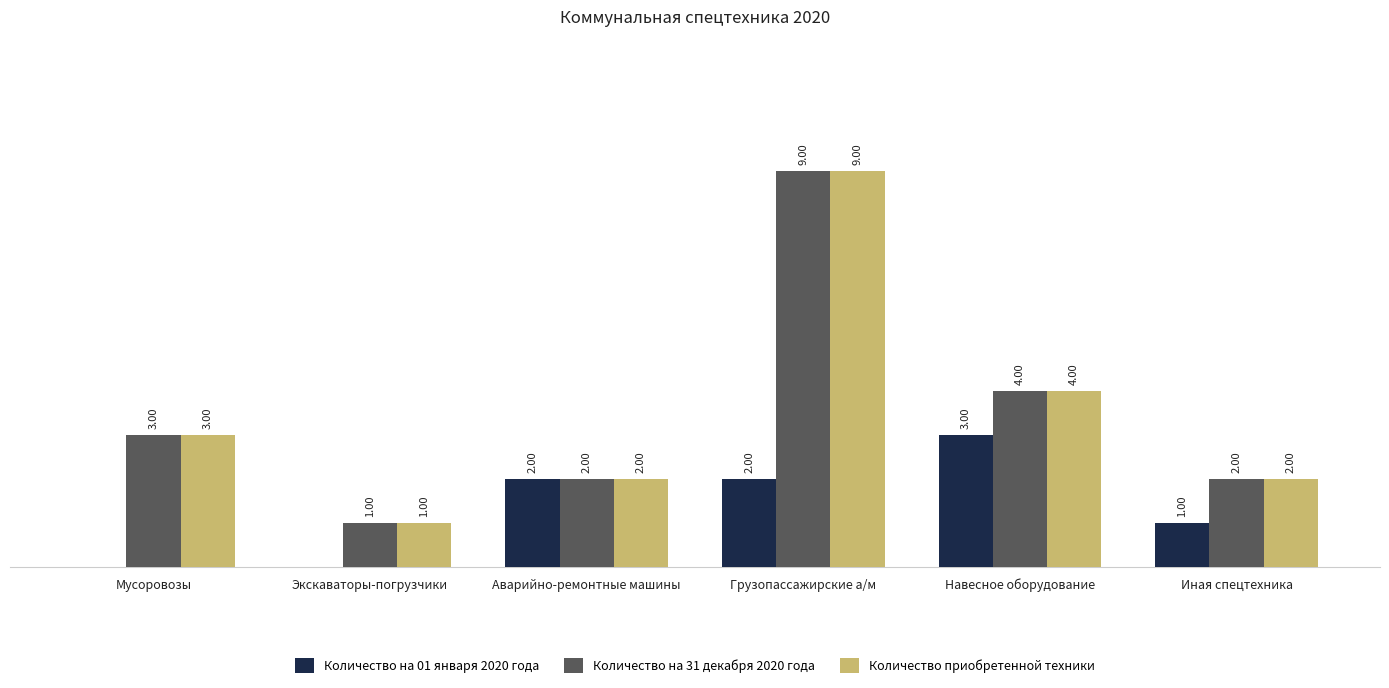

Is the value of Количество приобретенной техники at Иная спецтехника greater than the value of Количество на 01 января 2020 года at Экскаваторы-погрузчики?

Yes